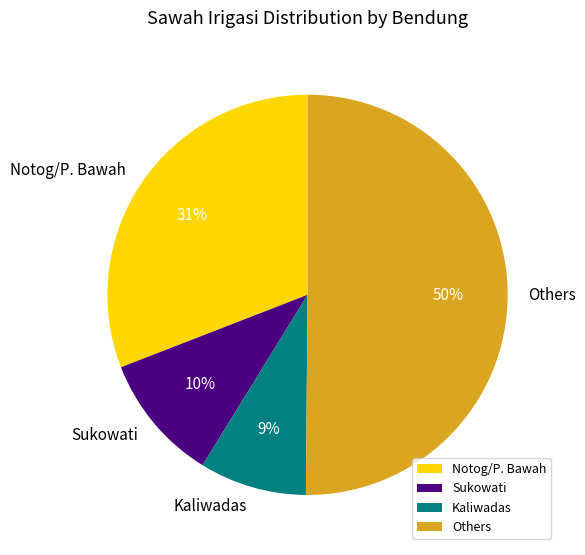

True or false: Others accounts for 50% of the total.

True